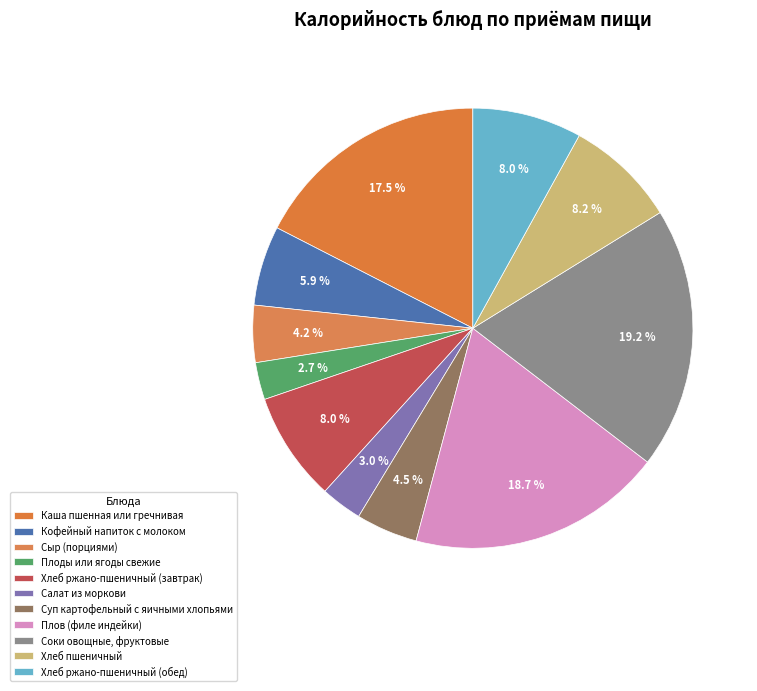

How many slices are in this pie chart?

11